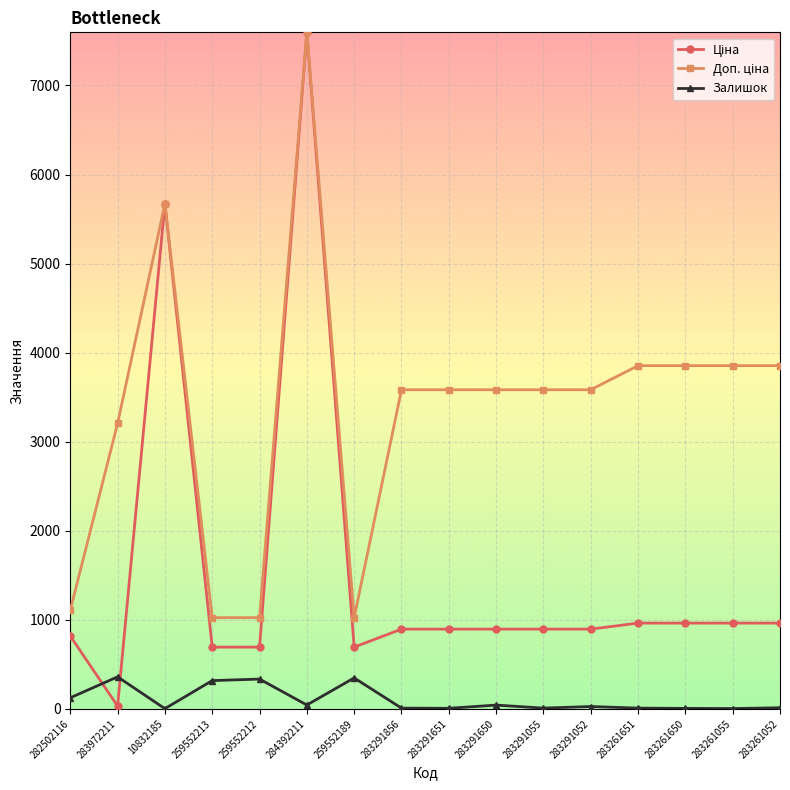

In Залишок, how many points are lower than both neighbors (excluding endpoints)?

5